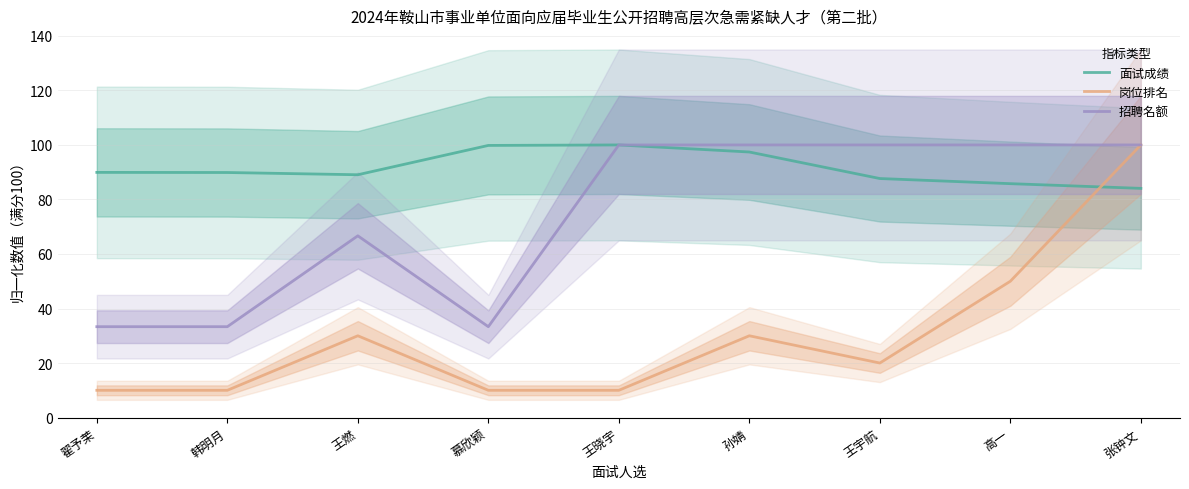

True or false: 岗位排名 and 面试成绩 intersect in this chart.

True